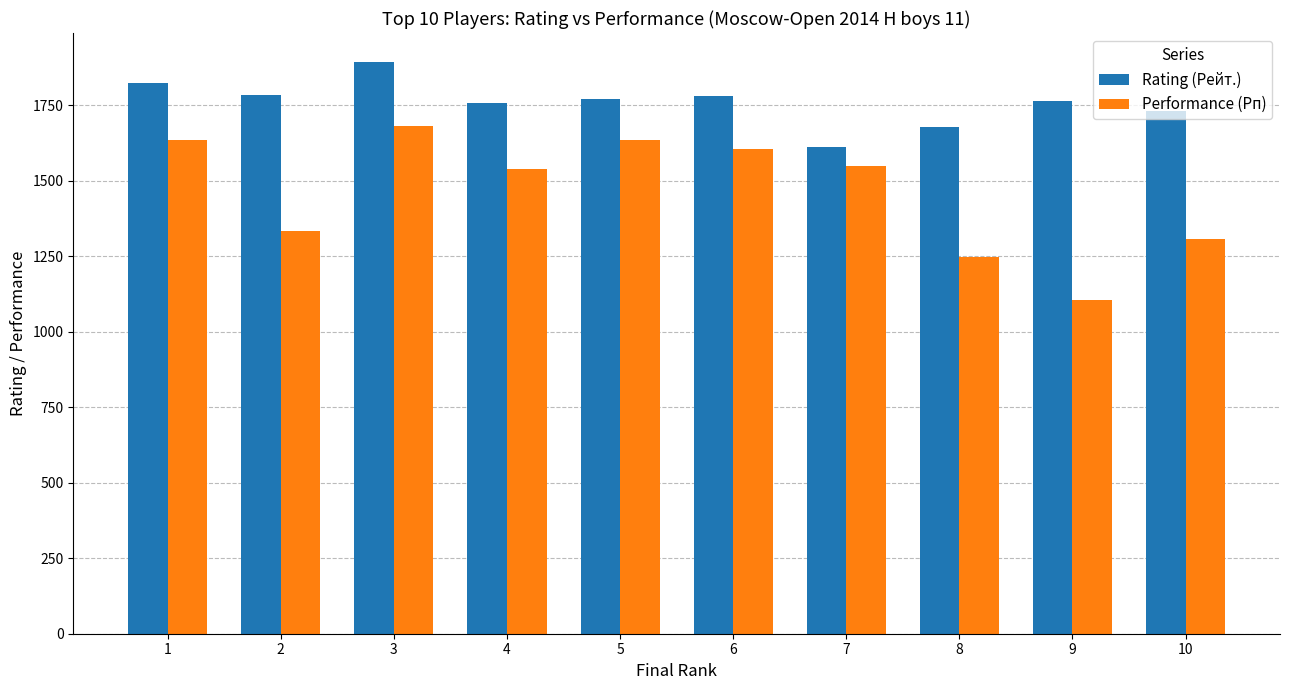

What is the sum of the Performance (Рп) values at 10 and 8?

2555